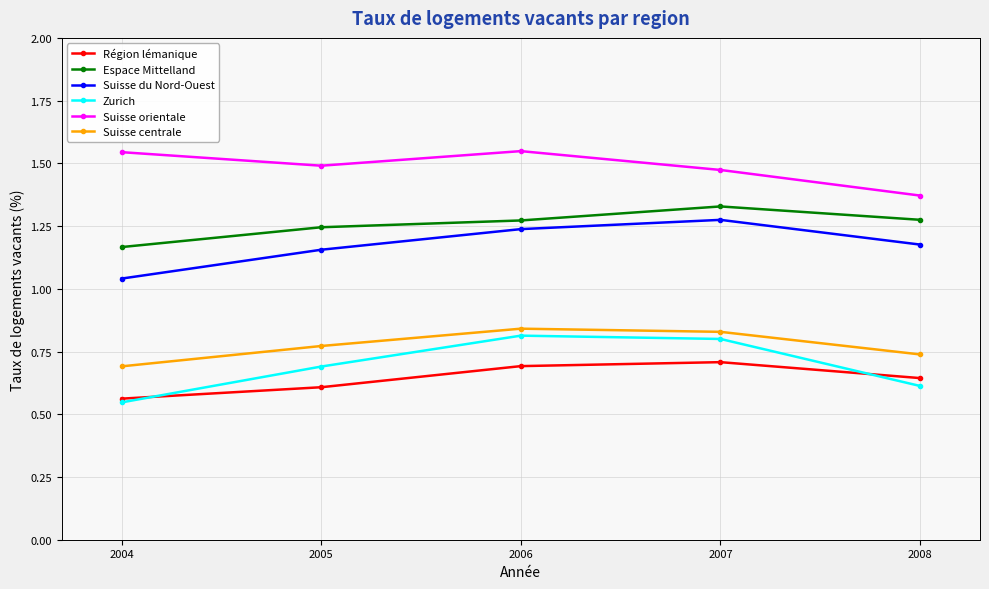

Is it true that Zurich equals 0.2 at 2005?

False